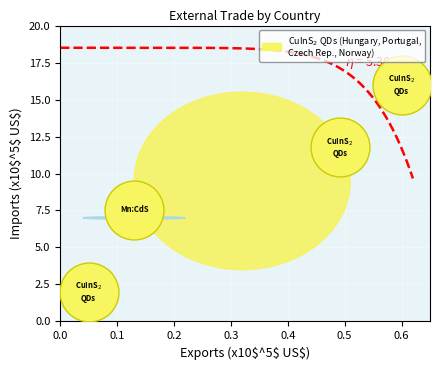

What is the average Y value?

9.3